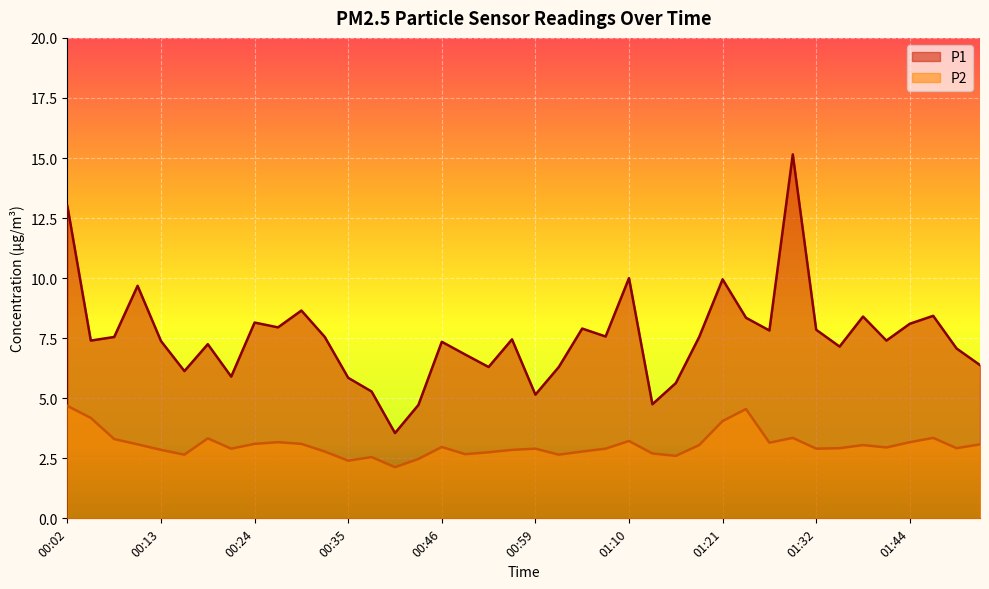

How many interior local valleys does the P2 series have?

11